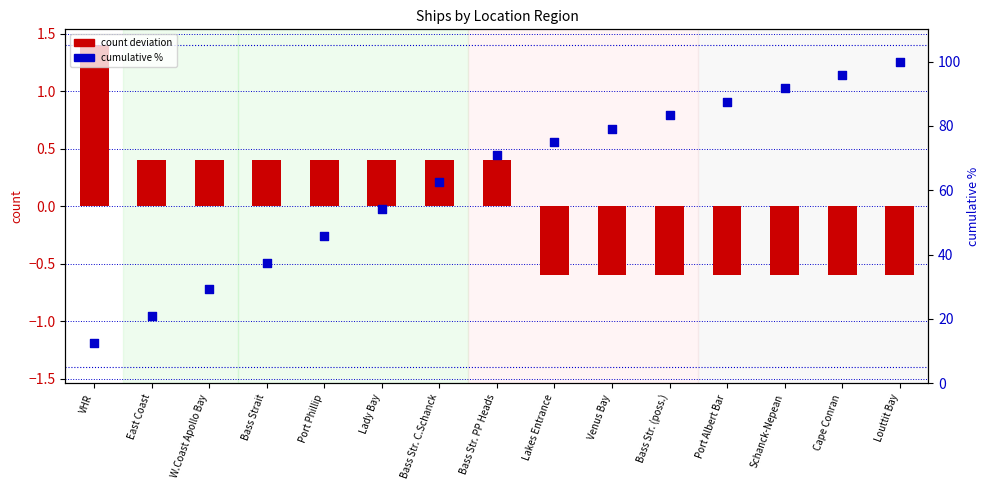

Which series contains the highest Y value?

cumulative %